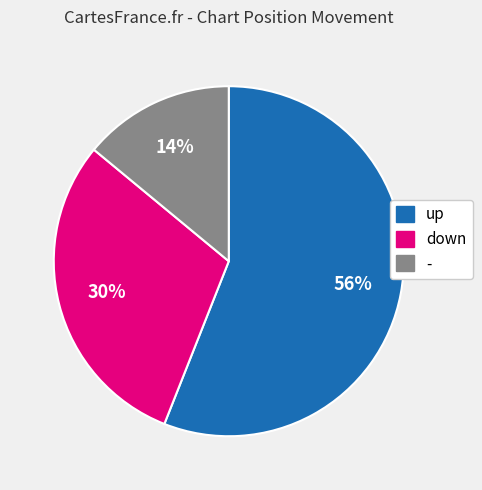

Is the sum of down and up greater than half?

Yes